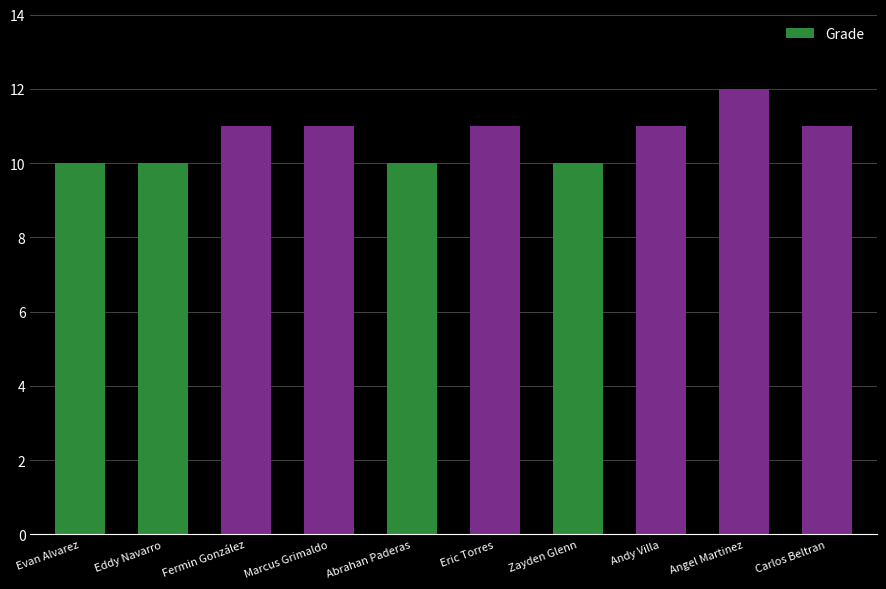

What is the change in value from Eddy Navarro to Marcus Grimaldo?

+1